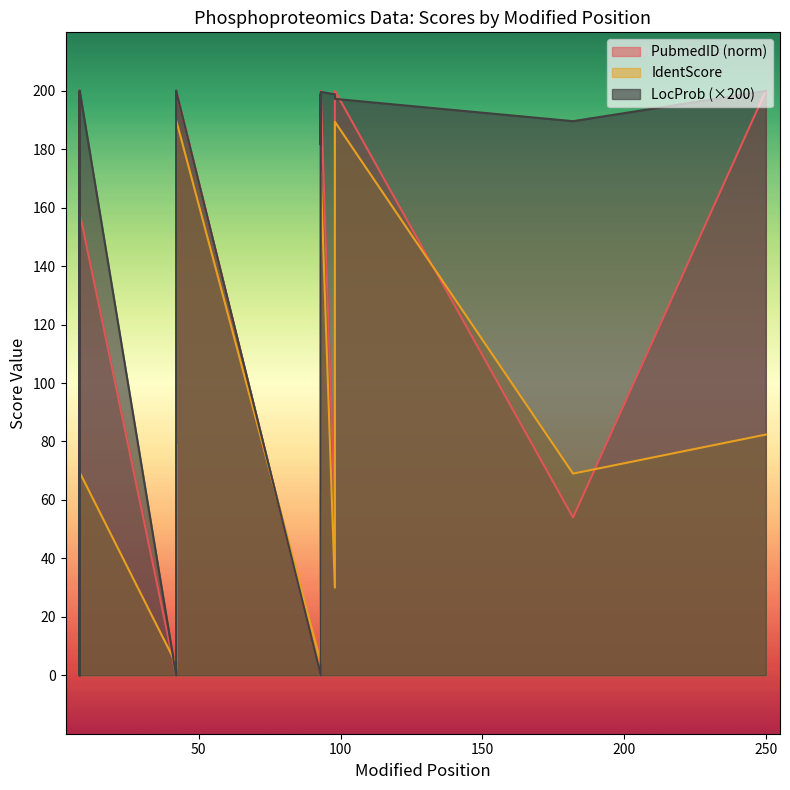

How many lines are shown in the chart?

3